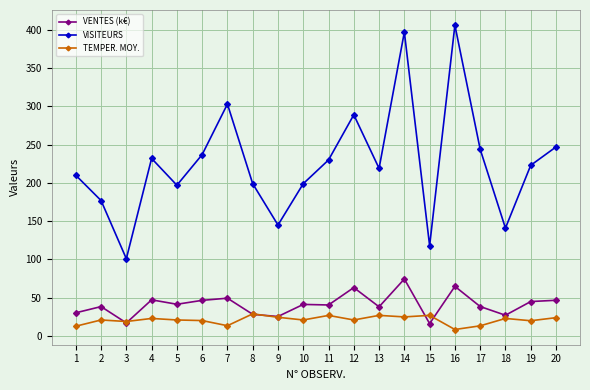

Where does the VENTES (k€) series first go above 41?

4